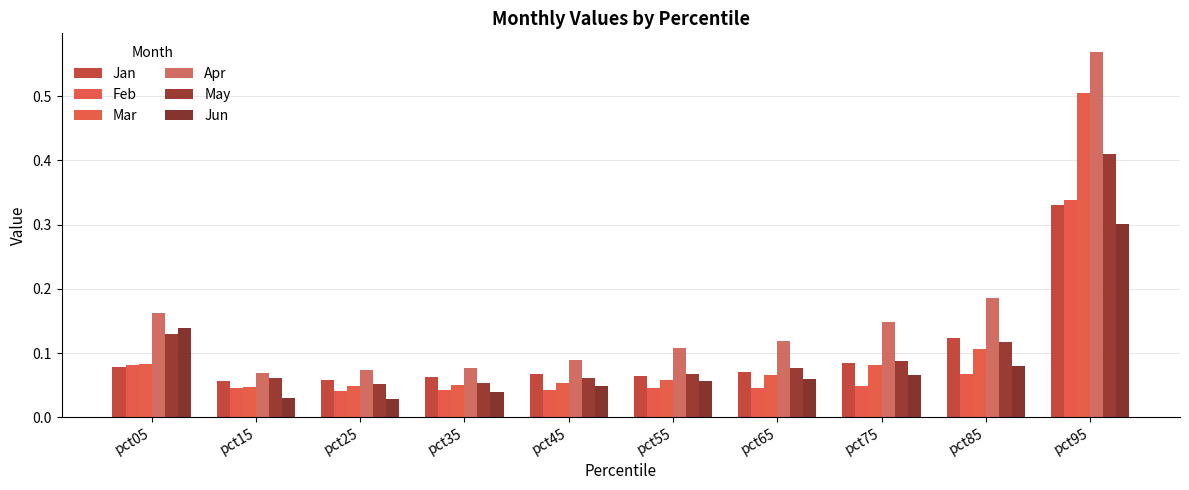

What are all the series names shown in the legend?

Jan, Feb, Mar, Apr, May, Jun